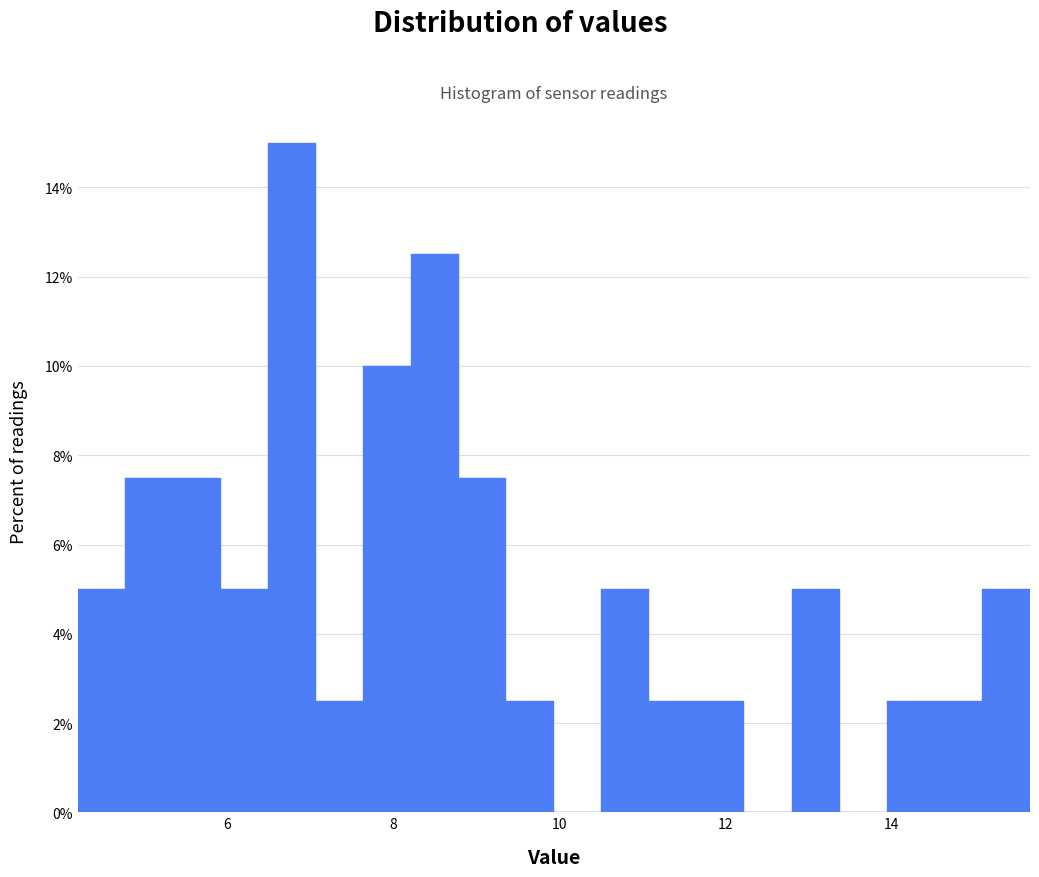

Read against the x-axis, roughly where is the centre of the tallest bar?

6.8